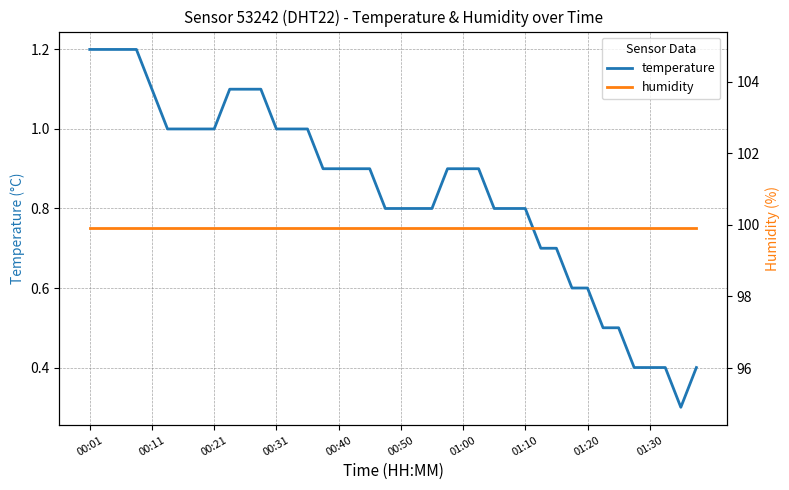

Does the chart display data point markers on the line(s)?

No